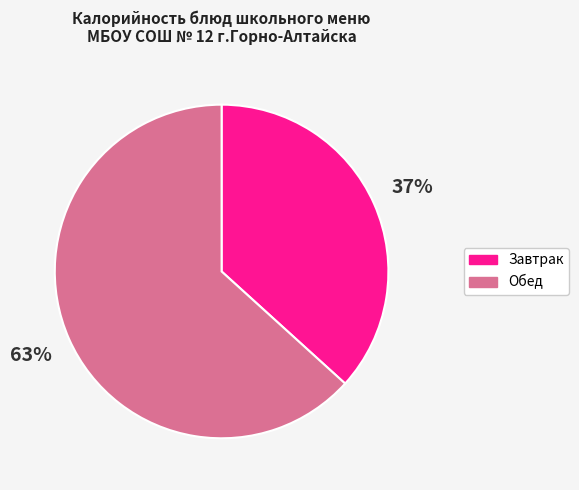

To the nearest percent, what is the combined percentage of Обед and Завтрак?

100%